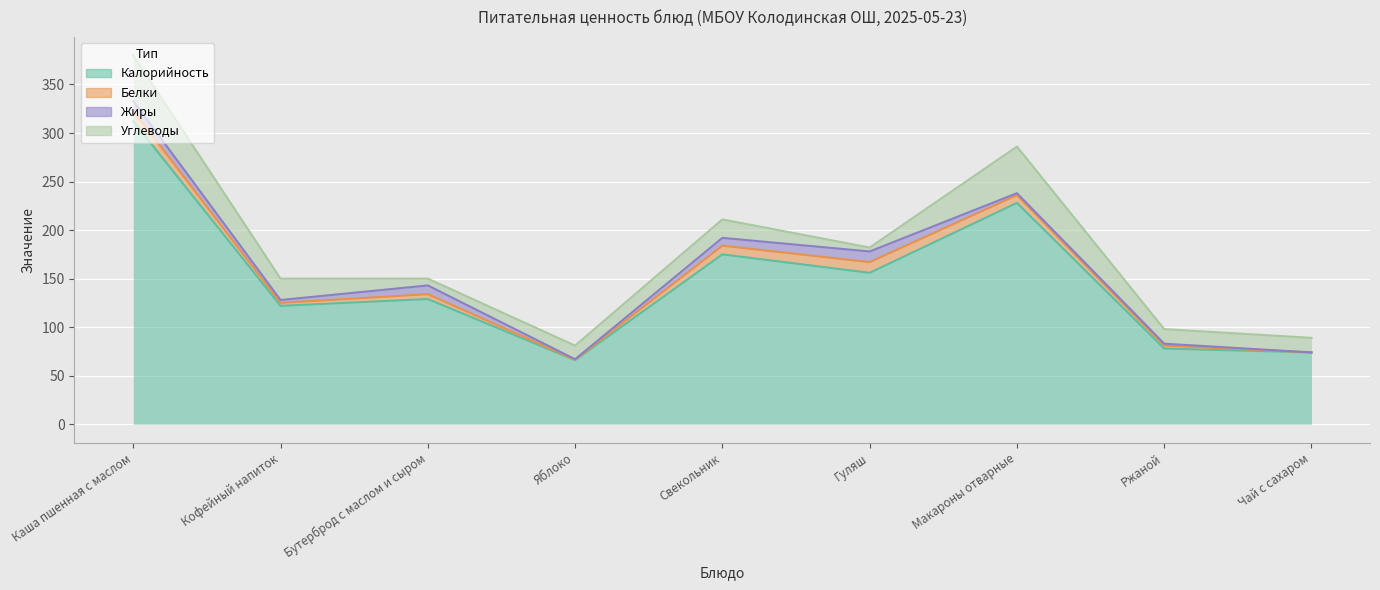

Reading left to right, list all the values displayed in this chart.

Калорийность: 312.0	122.0	129.0	66.0	175.0	156.0	228.0	78.0	74.0
Белки: 11.0	3.0	5.0	0.5	9.0	11.0	8.0	3.0	0.0
Жиры: 10.0	3.0	9.0	0.5	8.0	11.0	2.0	2.0	0.0
Углеводы: 47.0	22.0	7.0	14.0	19.0	4.0	48.0	15.0	15.0